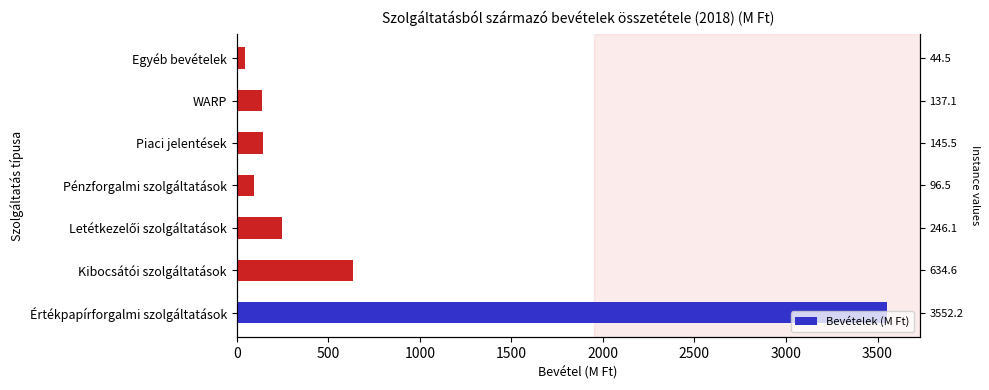

Count the number of categories in the chart.

7